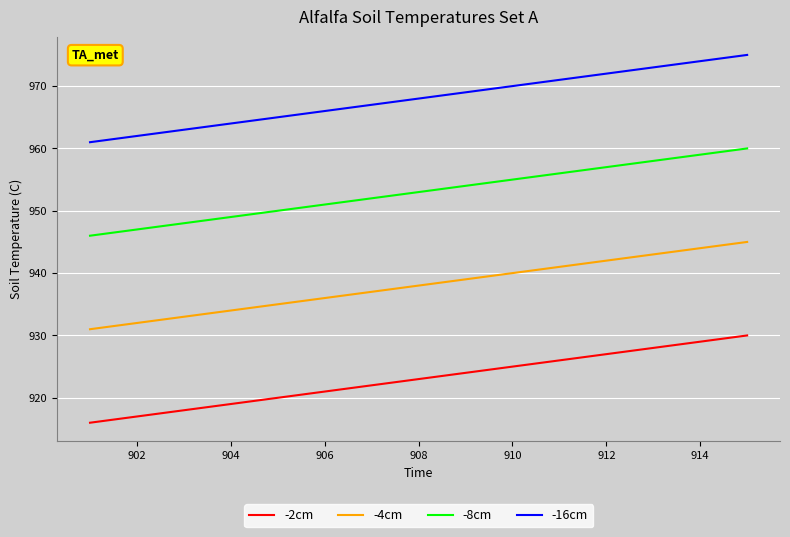

What is the difference between the maximum and minimum values in the -4cm series?

14